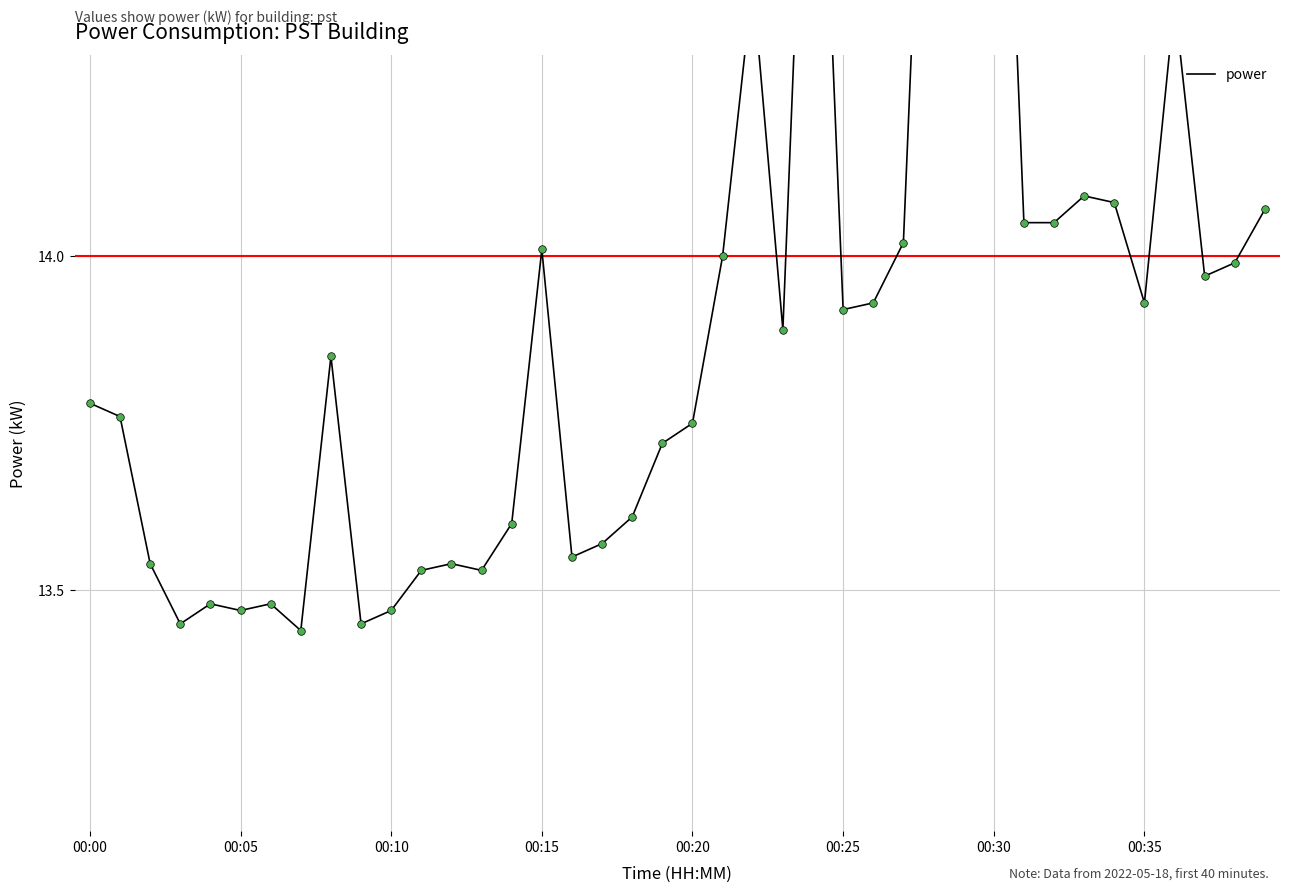

Between 21 and 28, which is larger?

28